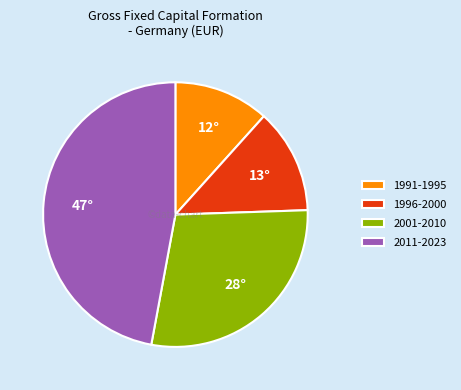

Is the sum of 1991-1995 and 2001-2010 greater than half?

No